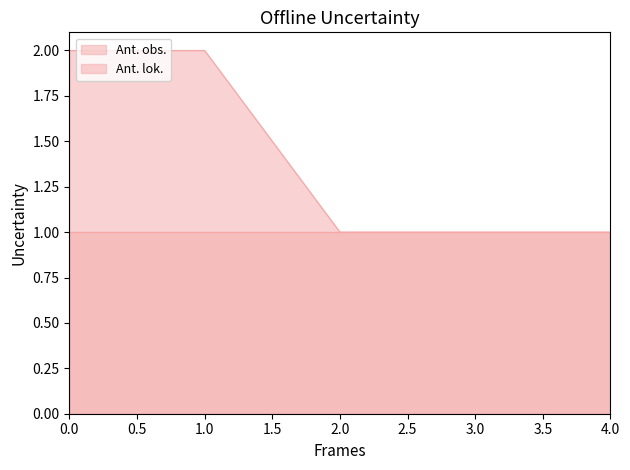

Rank the series by their average value, from lowest to highest.

Ant. lok., Ant. obs.